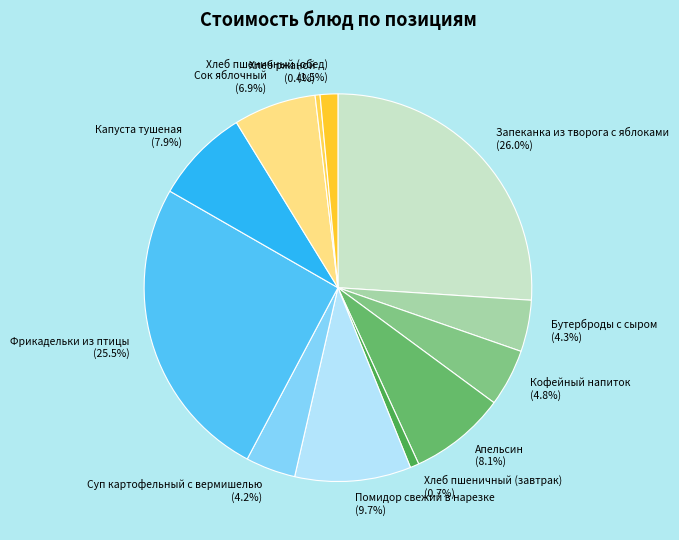

To the nearest percent, what is the difference between the Помидор свежий в нарезке and Суп картофельный с вермишелью slice percentages?

6%